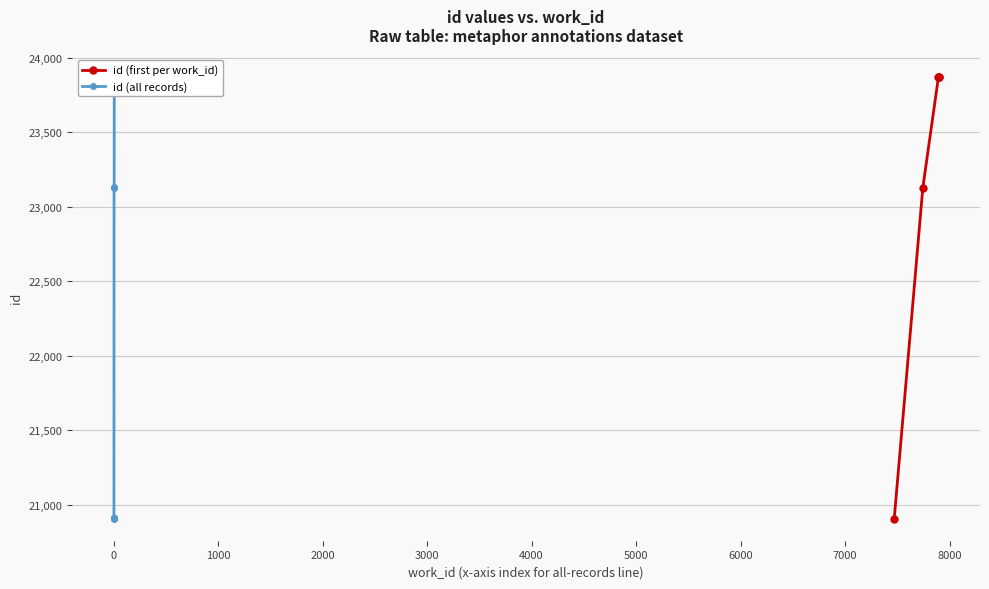

What is the lowest value of the id (first per work_id) series?

20906